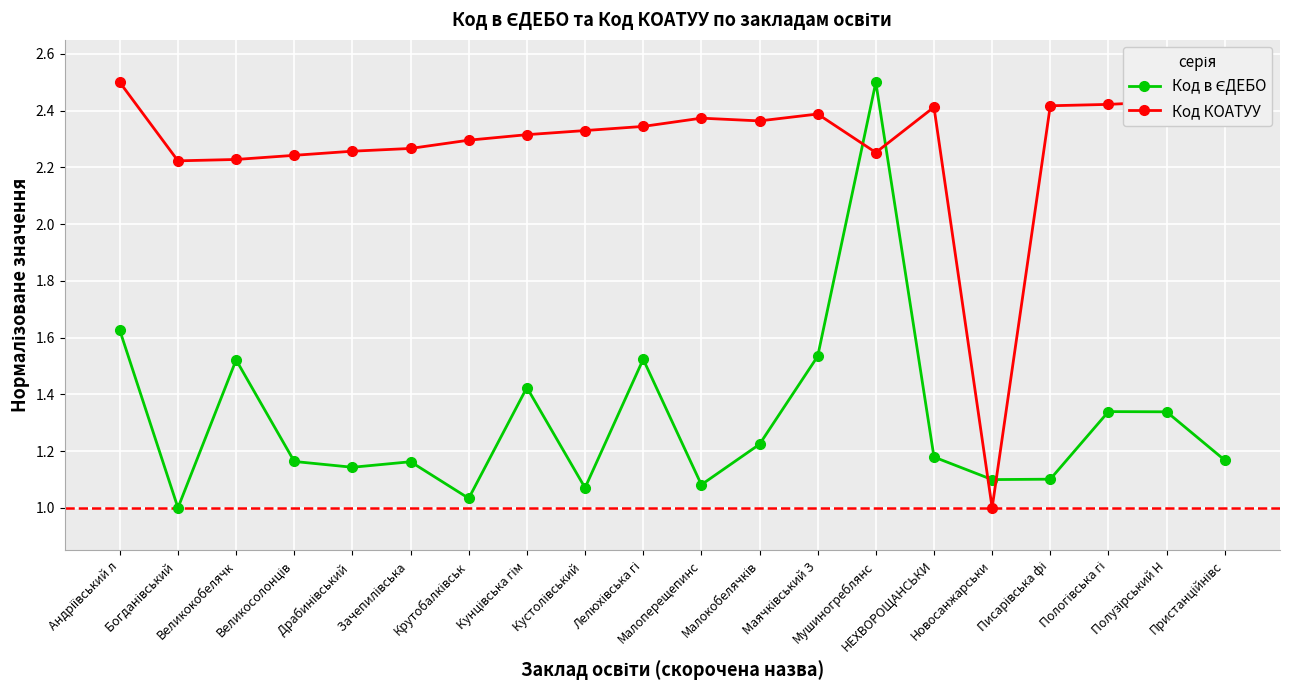

Does the chart have visible grid lines?

Yes